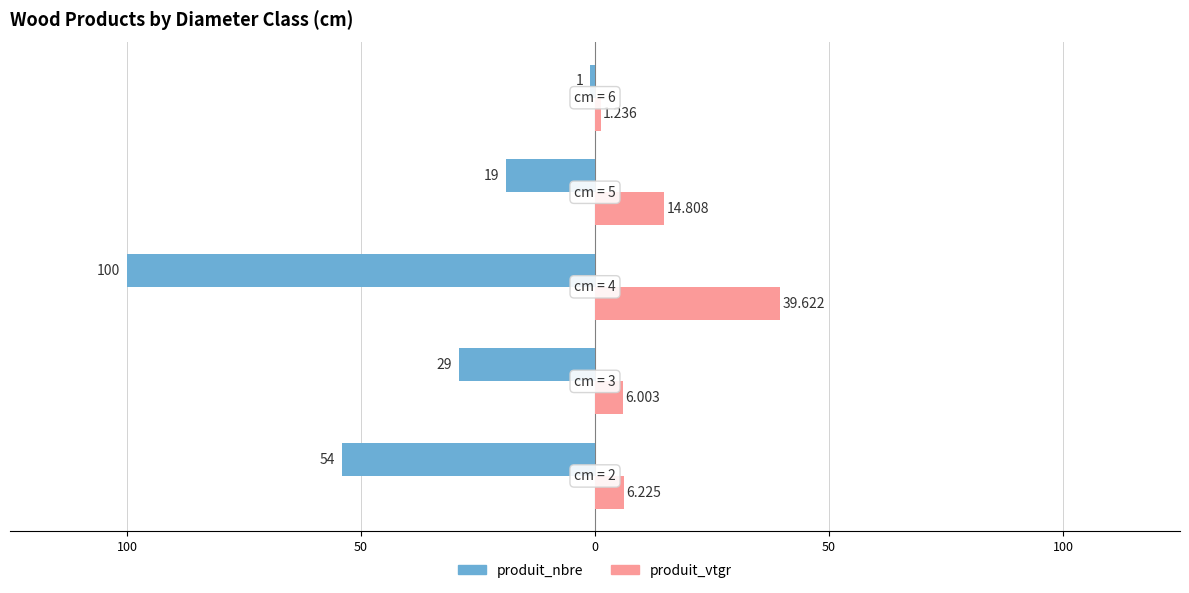

What are all the series names shown in the legend?

produit_nbre, produit_vtgr